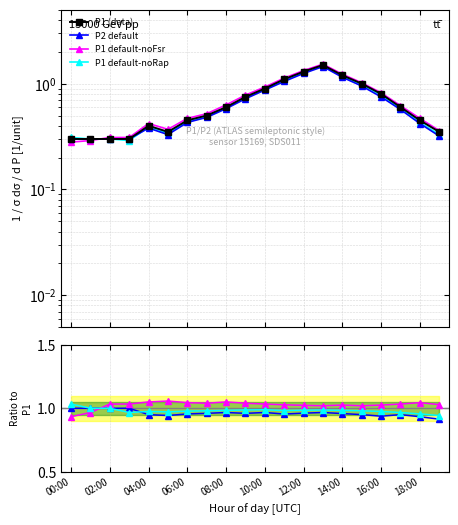

At how many categories does at least one series exceed 0?

20